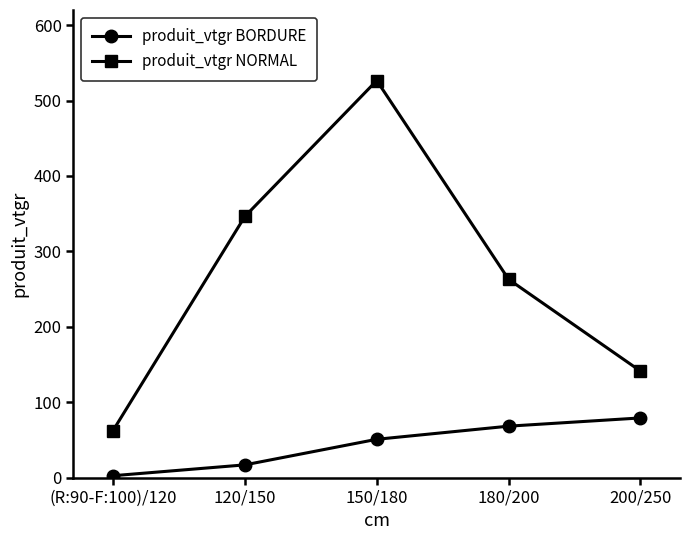

What is the sum of the produit_vtgr BORDURE values at 180/200 and 120/150?

85.2